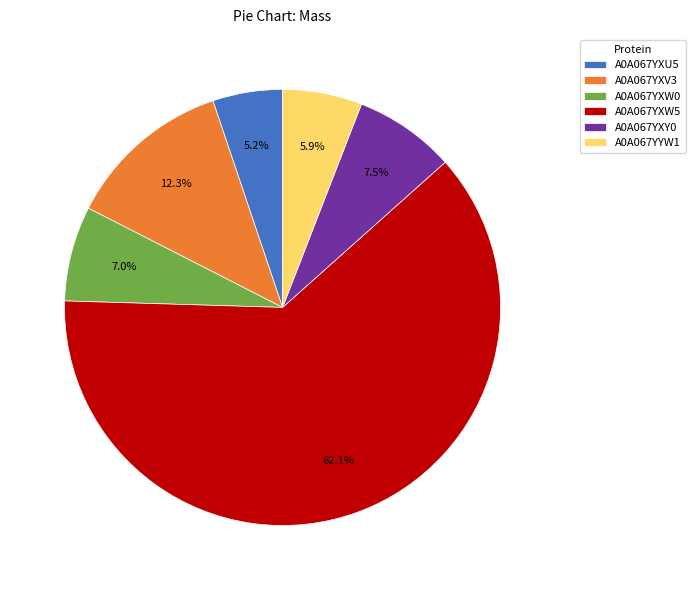

Is A0A067YXW5 the majority of the pie?

Yes